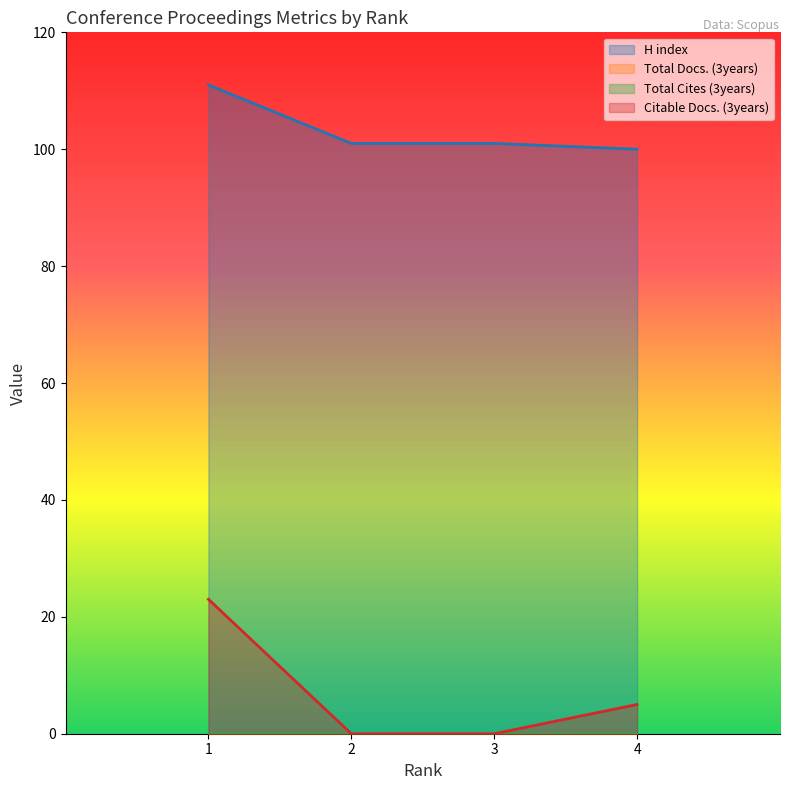

What is the spread (max minus min) of values at 1?

88